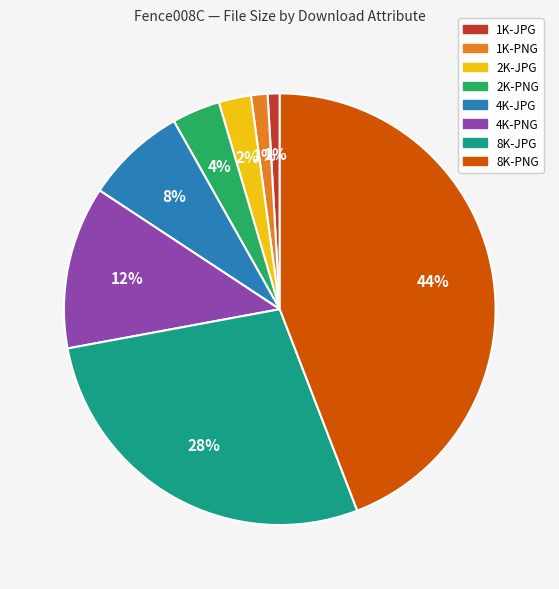

To the nearest percent, what is the average slice percentage?

12%